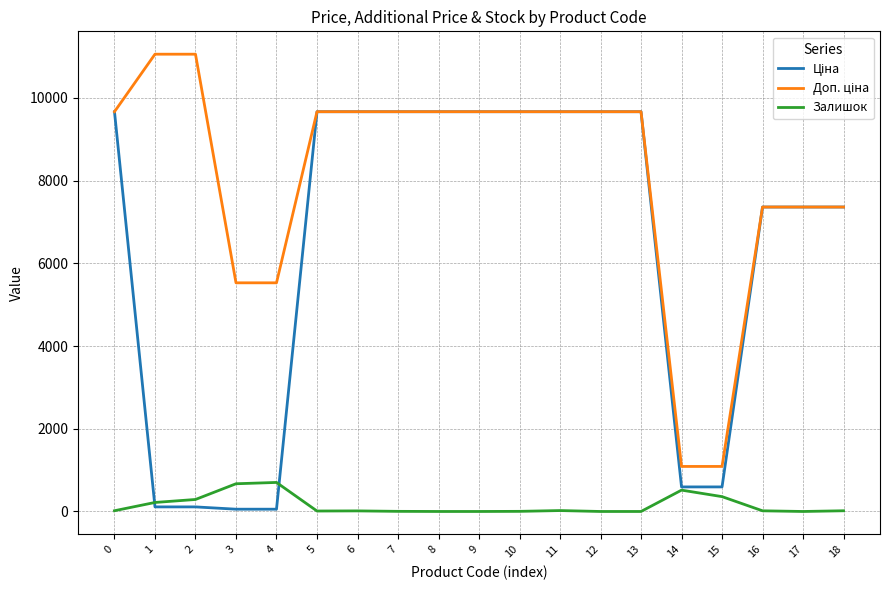

At how many categories does at least one series exceed 4065?

17